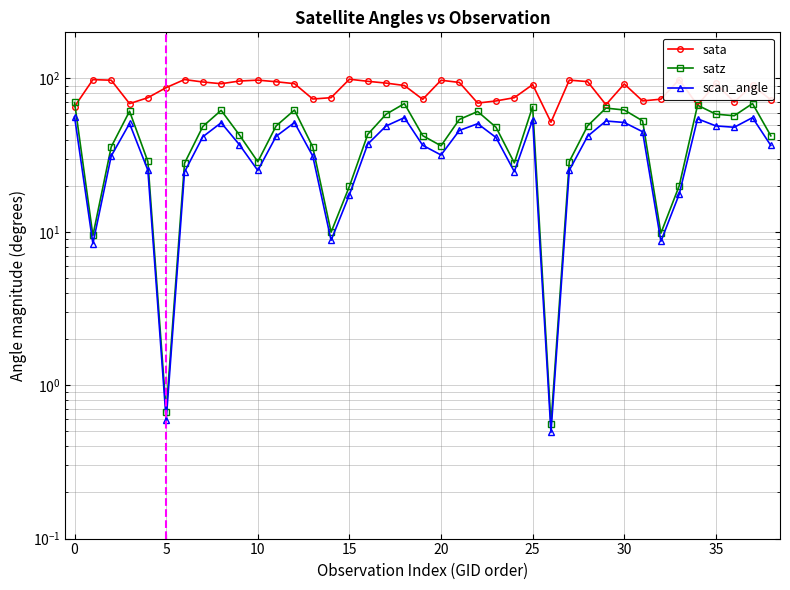

What is the difference between the highest and lowest values at 27?

72.4